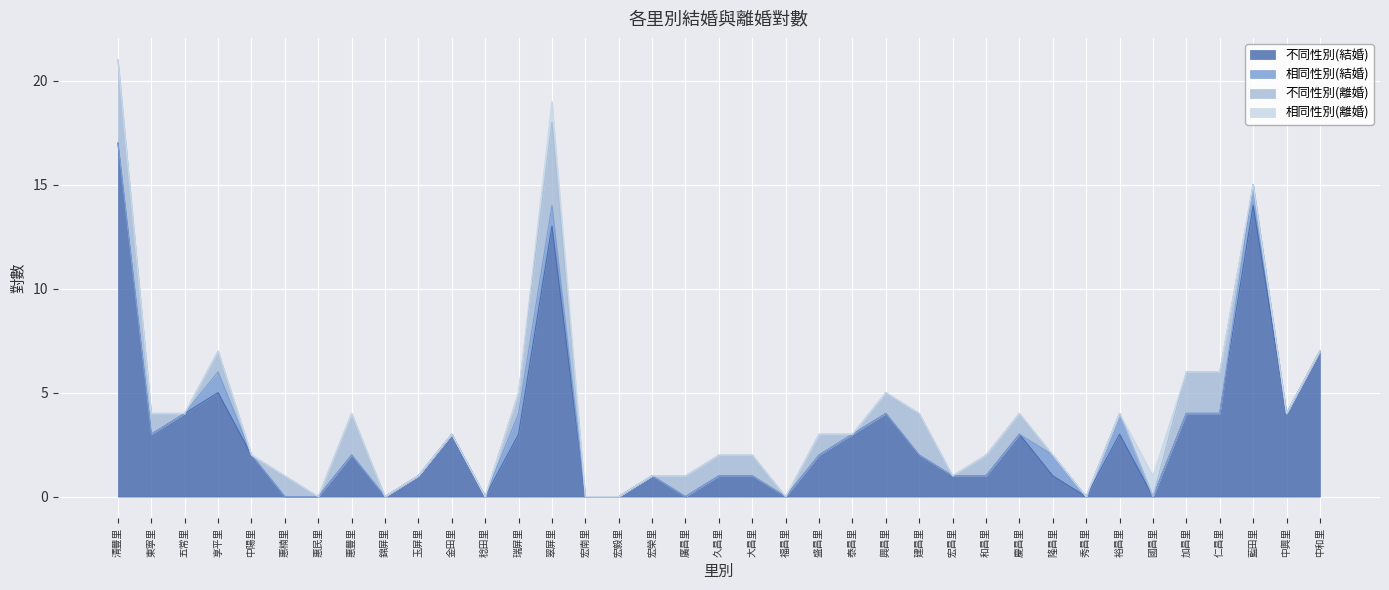

What value does the 不同性別(離婚) series have at 享平里?

1